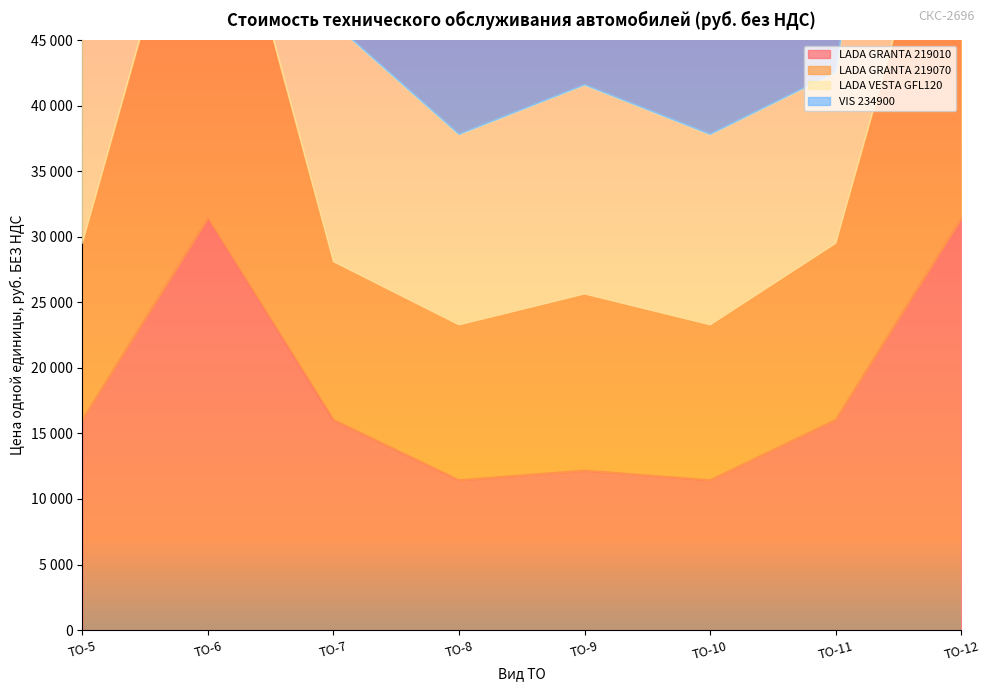

True or false: LADA VESTA GFL120 has a value of 47683.4 at ТО-5.

True